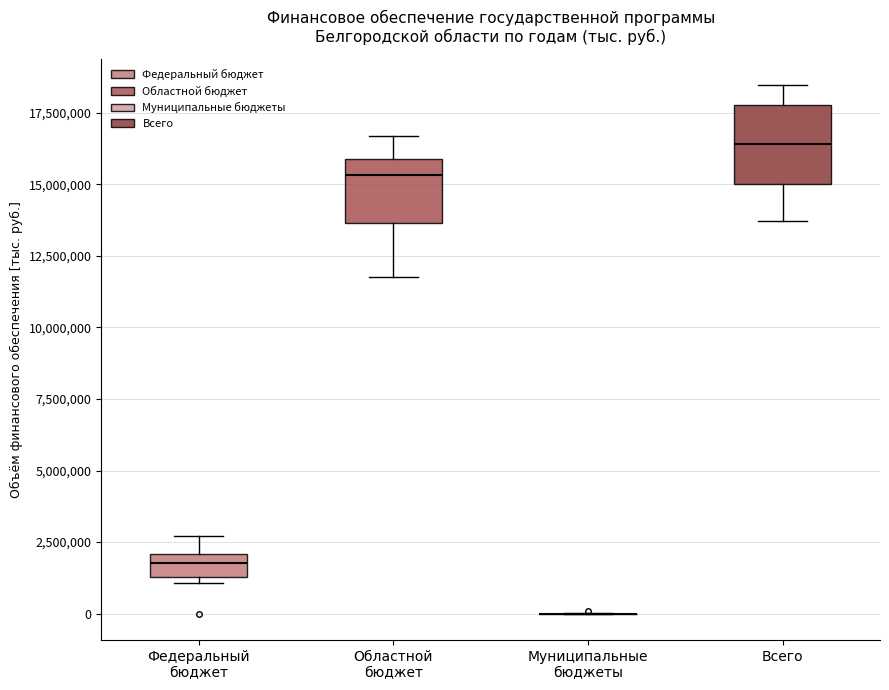

Reading left to right, read every box against the y-axis: the position of its median line, the range the box covers, and the ends of its whiskers. The values are not printed on the chart, so give them approximately, as read against the axis.

Федеральный бюджет: median 2000000 (inside the box), box 1500000 to 2000000, whiskers 1000000 to 2500000
Областной бюджет: median 15500000, box 13500000 to 16000000, whiskers 12000000 to 16500000
Муниципальные бюджеты: box collapsed to a line at 0, whiskers 0 to 0
Всего: median 16500000, box 15000000 to 18000000, whiskers 13500000 to 18500000